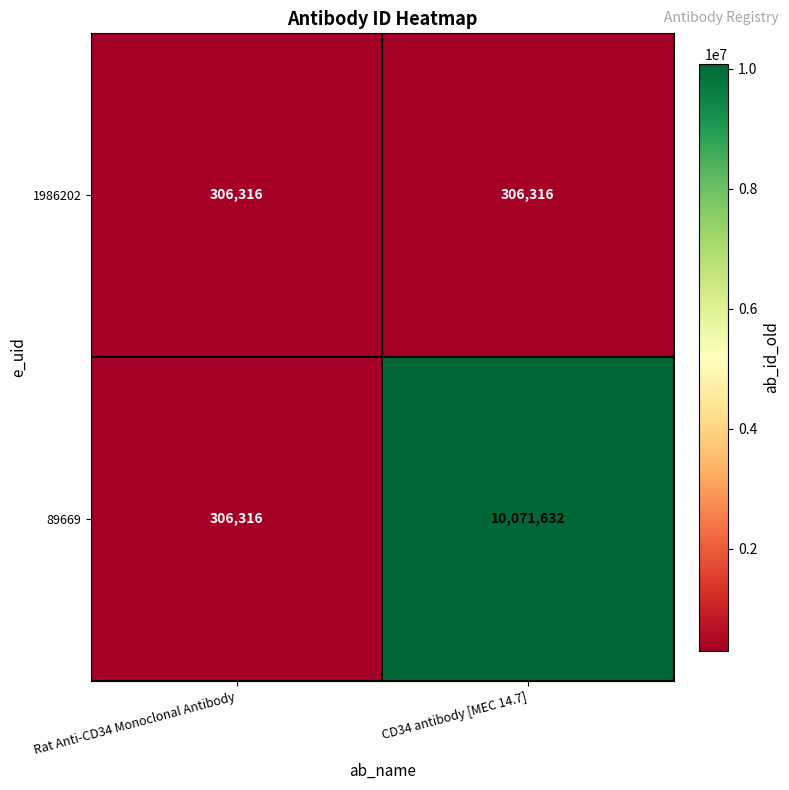

What is the maximum value for 1986202?

306316